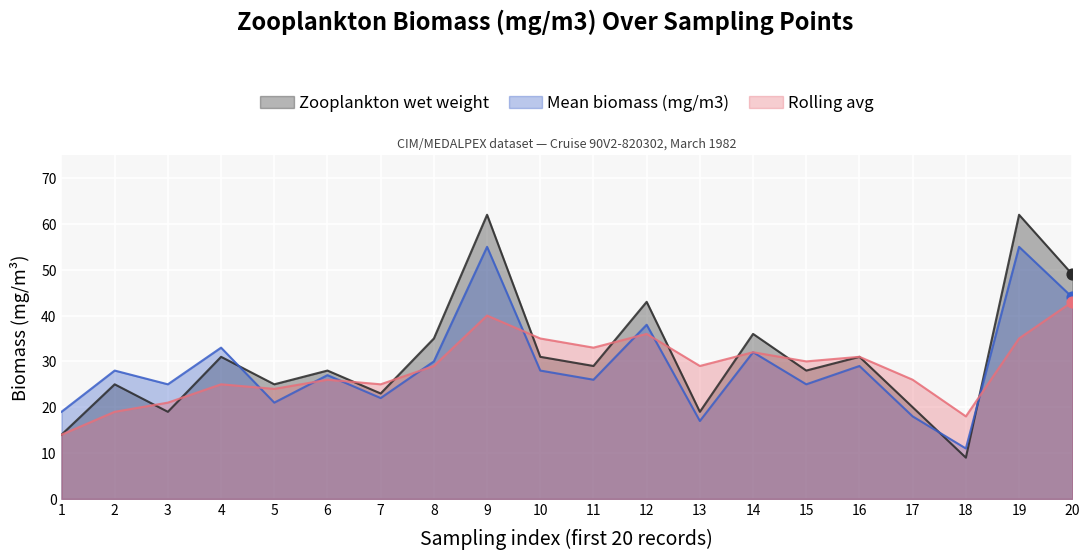

What is the total value across all series at 8?

94